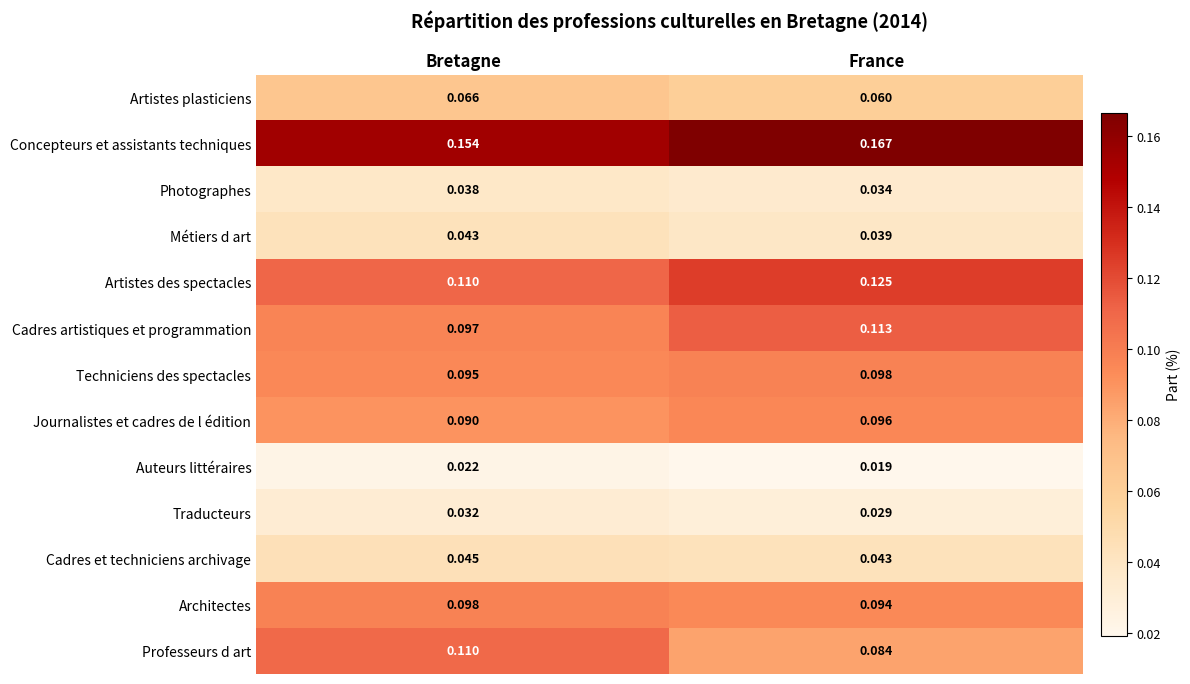

Which category has the lowest value in the Cadres et techniciens archivage series?

France